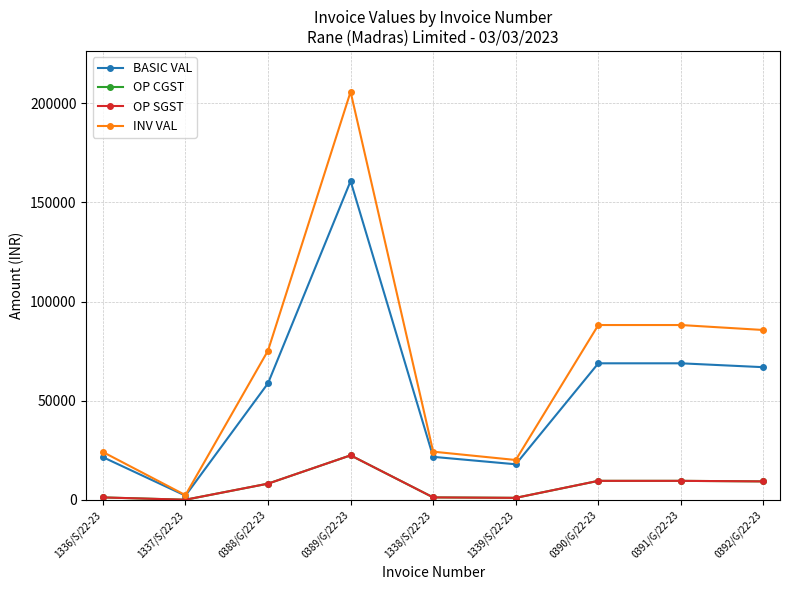

Which category has the lowest value in the OP CGST series?

1337/S/22-23